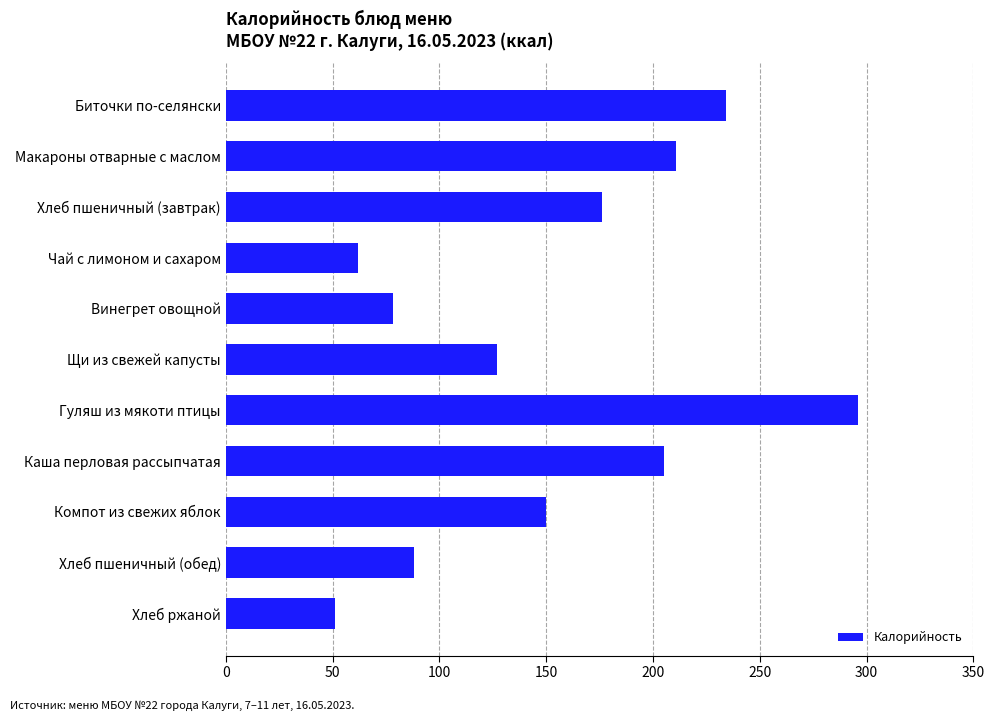

At which category does the chart reach its peak across all series?

Гуляш из мякоти птицы